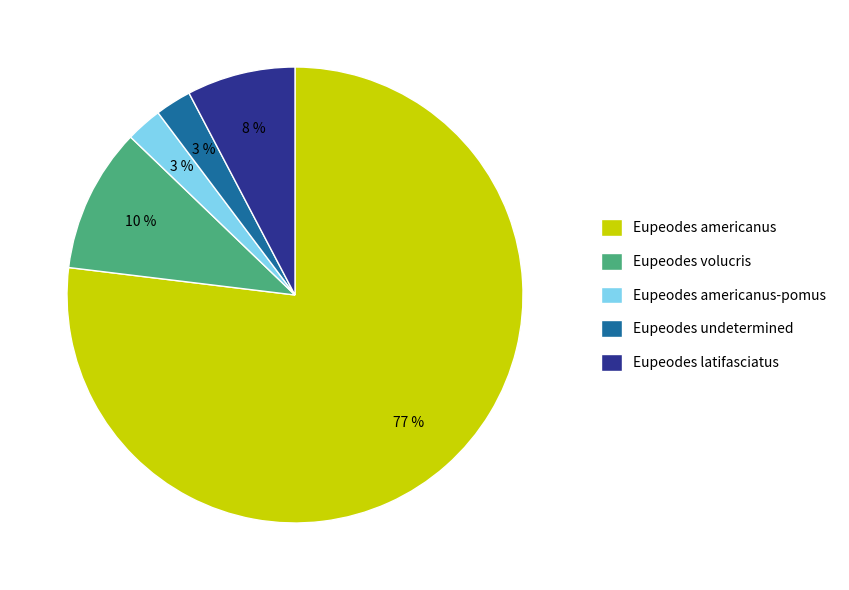

To the nearest percent, what portion does Eupeodes undetermined represent?

3%